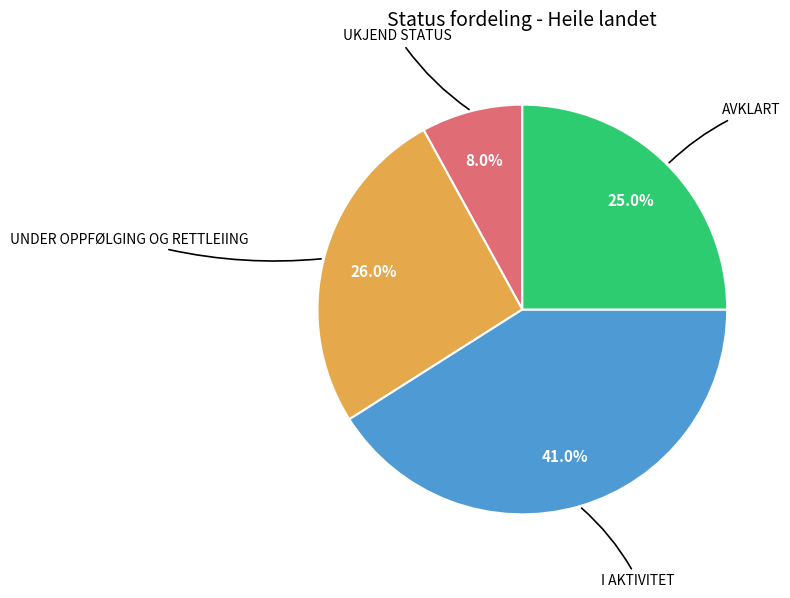

How many segments does this pie chart have?

4